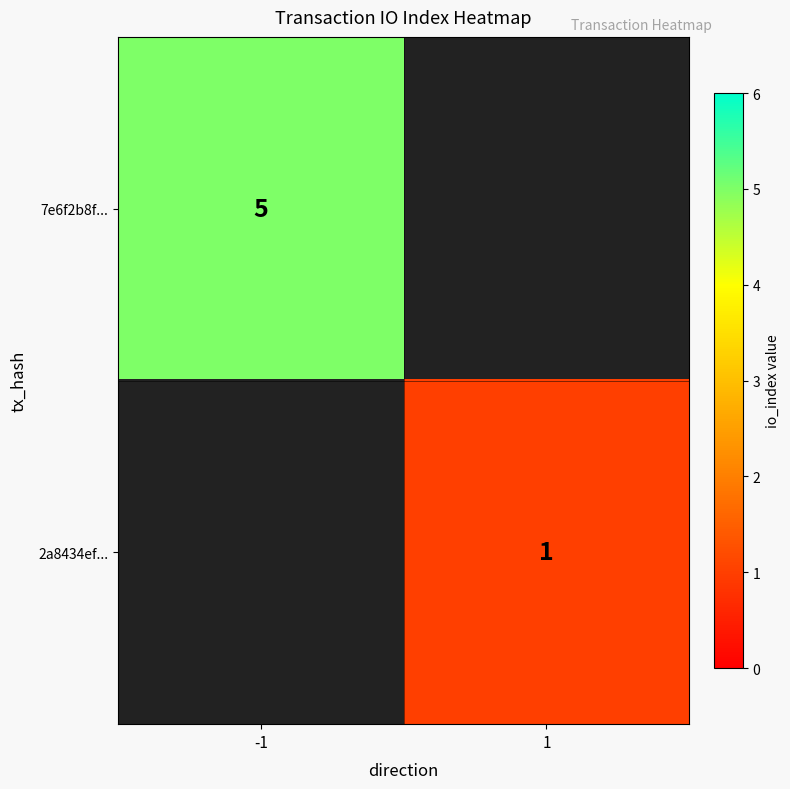

The 7e6f2b8f... series shows 8 at -1. True or false?

False